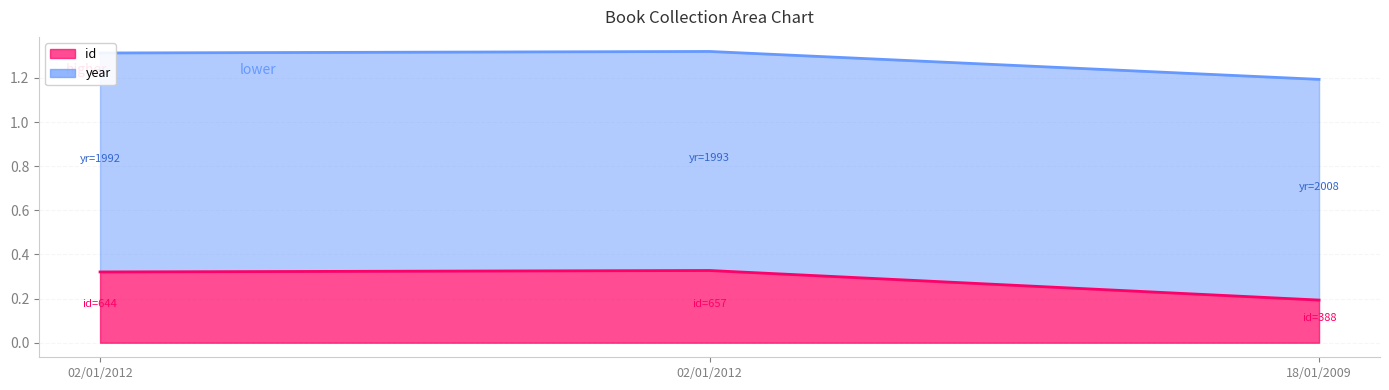

What is the sum of the id values at 02/01/2012 and 18/01/2009?

0.5